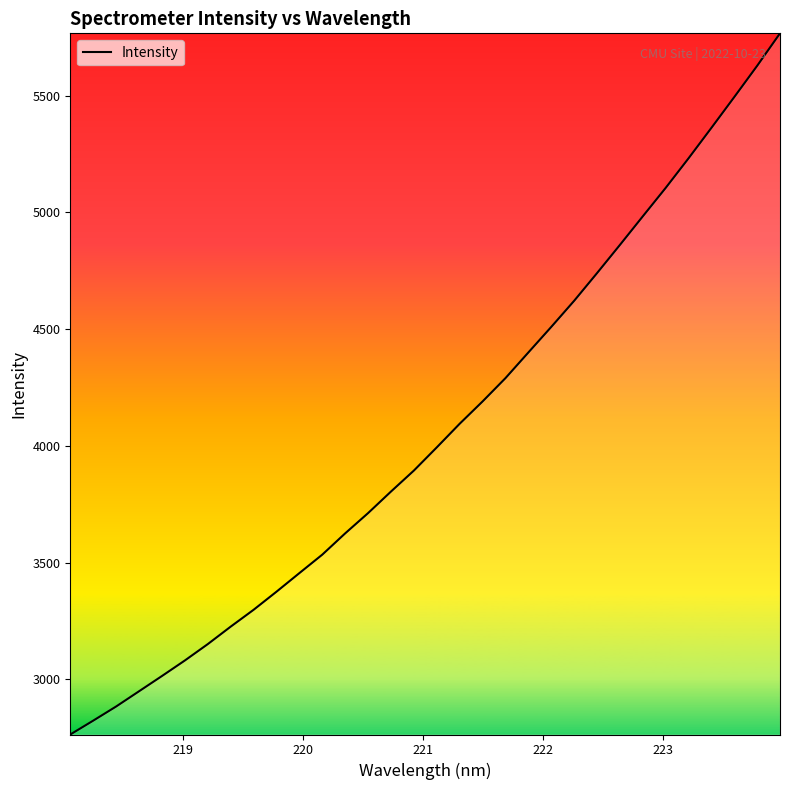

What is the minimum value shown in the chart?

2763.5